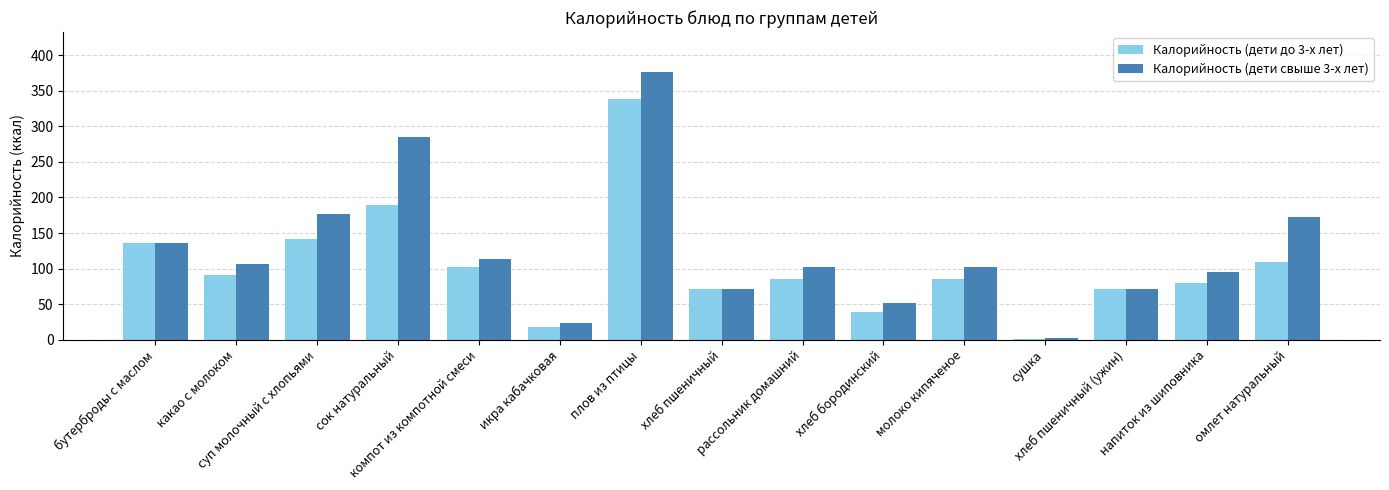

At which label does Калорийность (дети до 3-х лет) first exceed 86?

бутерброды с маслом